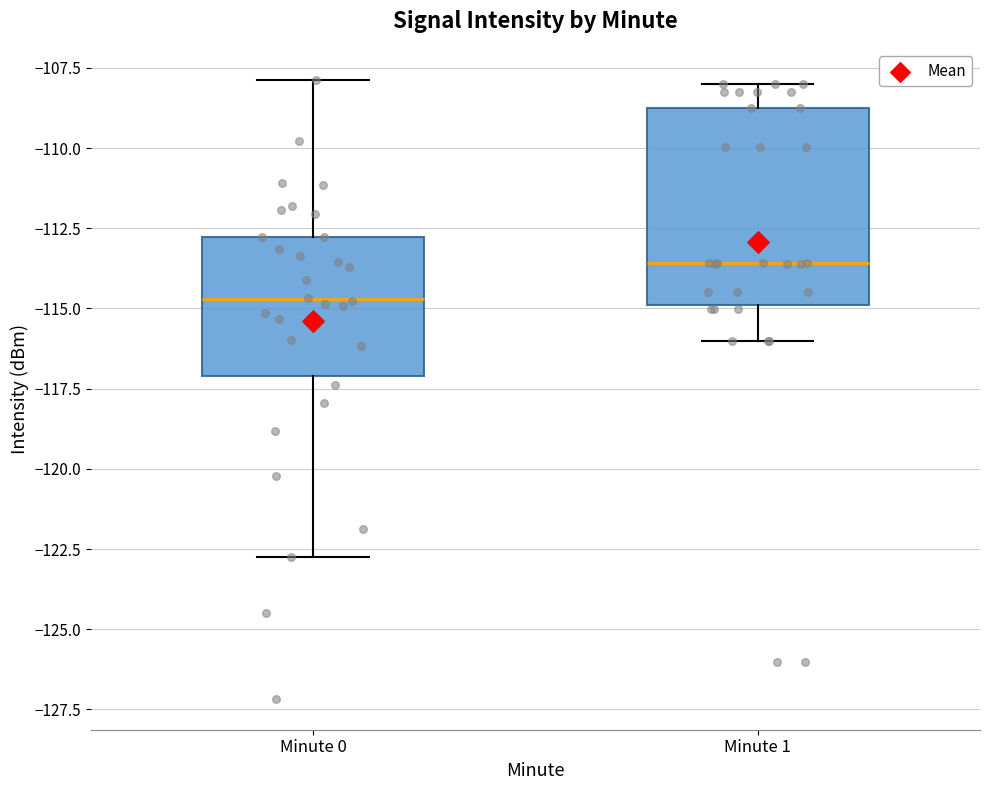

Reading left to right, transcribe this box plot: for each box, give where its median line is, the range the box spans, and where its two whiskers end, as read against the y-axis. The values are not printed on the chart, so give them approximately, as read against the axis.

Minute 0: median -114.5, box -117.0 to -113.0, whiskers -122.5 to -108.0
Minute 1: median -113.5, box -115.0 to -108.5, whiskers -116.0 to -108.0